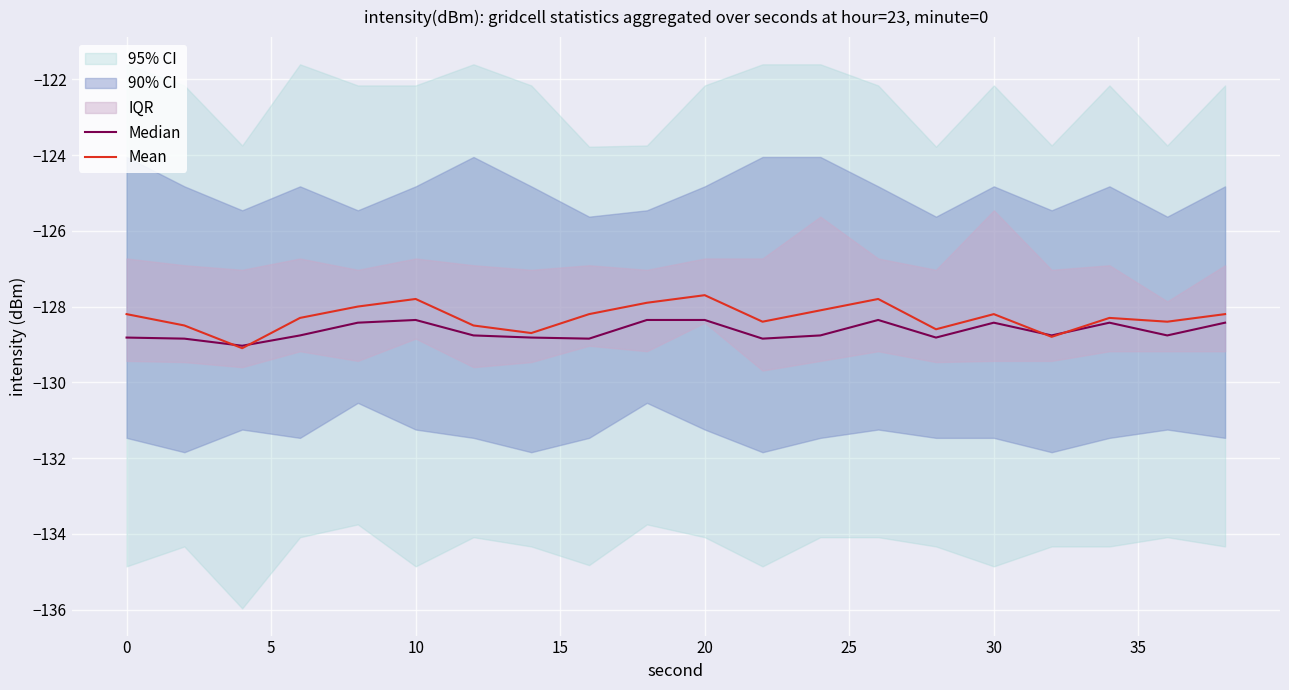

What is the value of the Median point at the 8th from the left?

-128.8